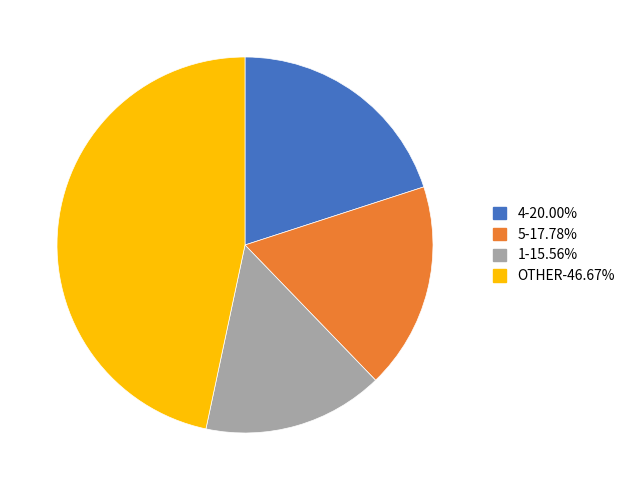

Is there any slice that represents more than half of the pie?

No